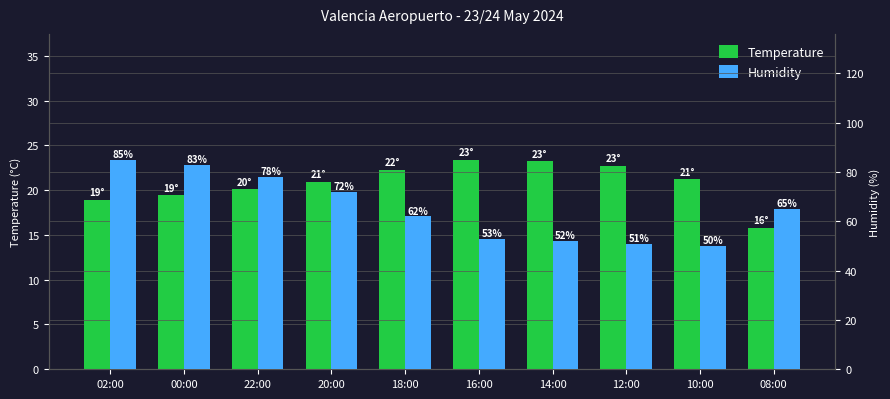

Between 02:00 and 18:00, which is larger?

18:00